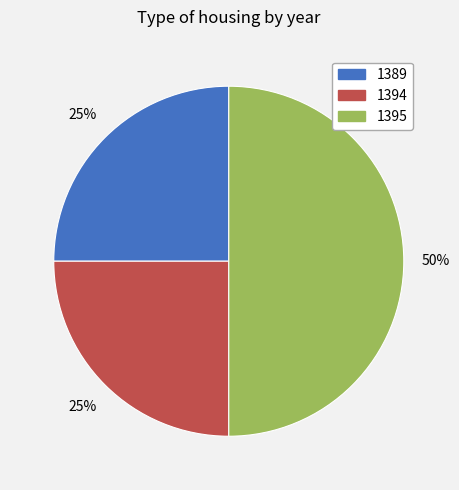

The 1389 slice represents 13% of the pie. True or false?

False